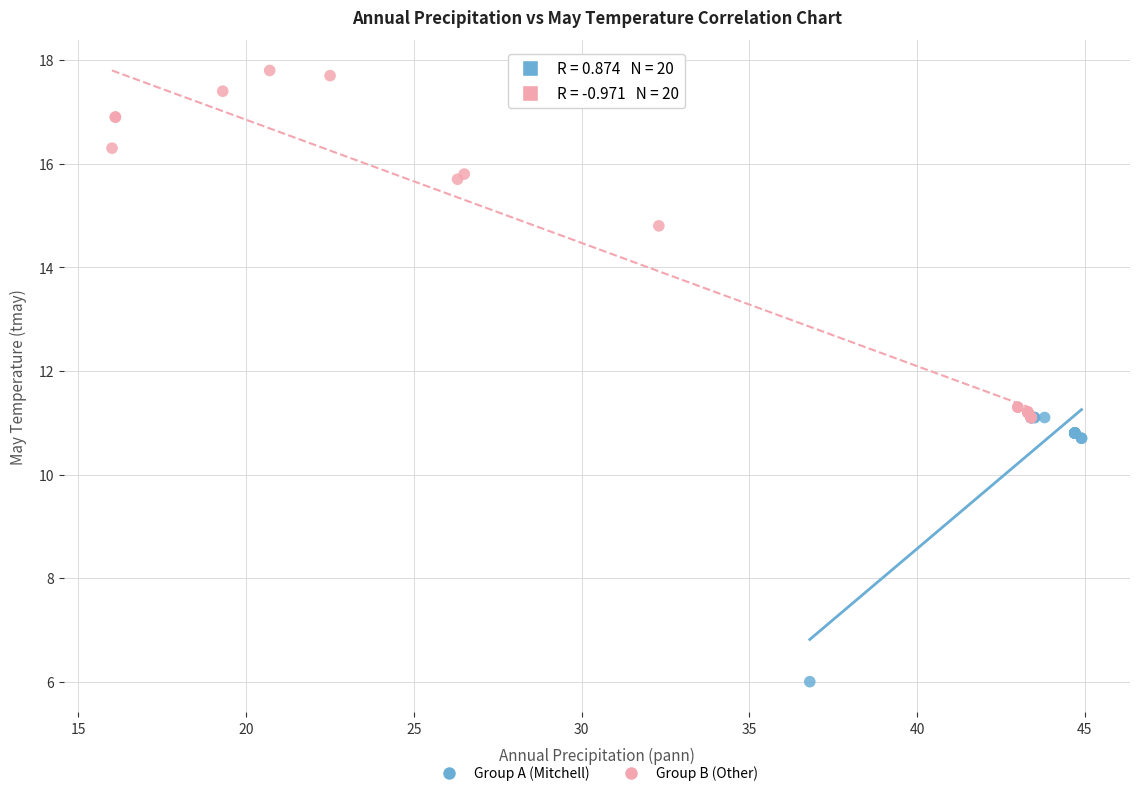

Which series has the largest Y range (max minus min)?

Group B (Other)